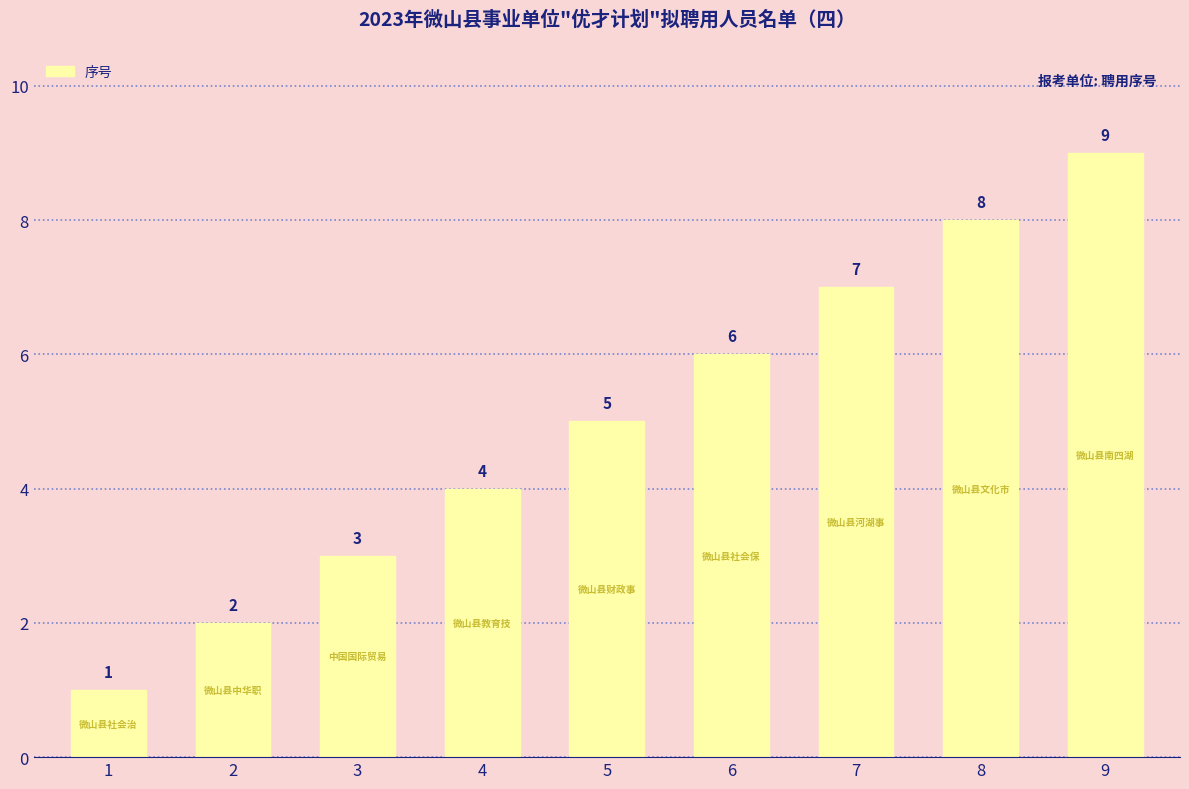

True or false: the data shows 4 at 6.

False